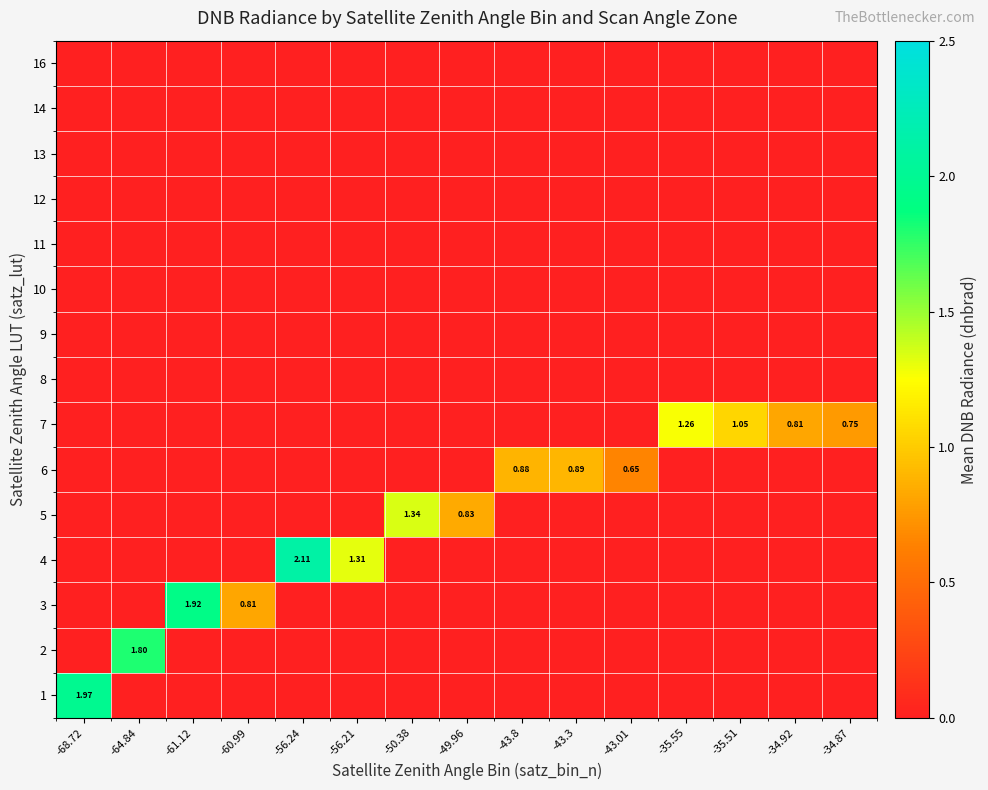

How many values in row_5 are above zero?

3